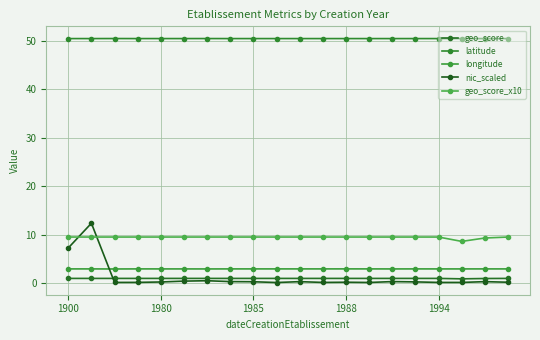

How many distinct data groups are displayed?

5